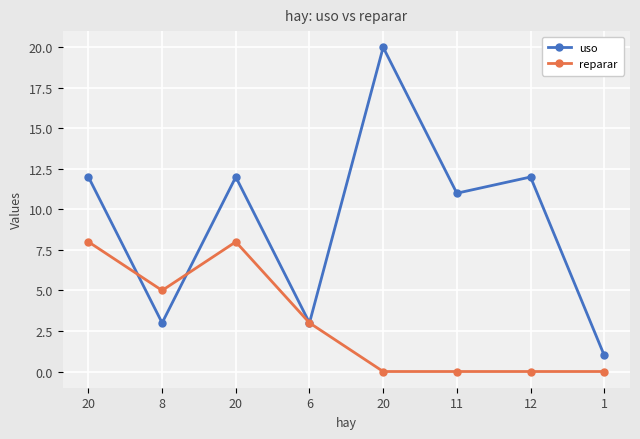

Which series has the largest range (max minus min)?

uso